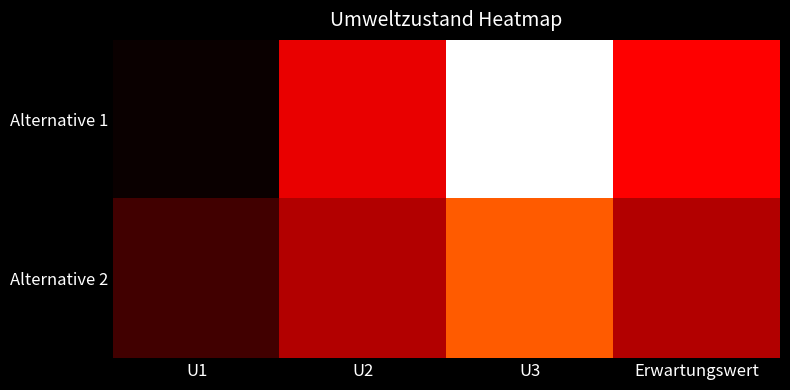

Which series has the widest spread of values?

Alternative 1